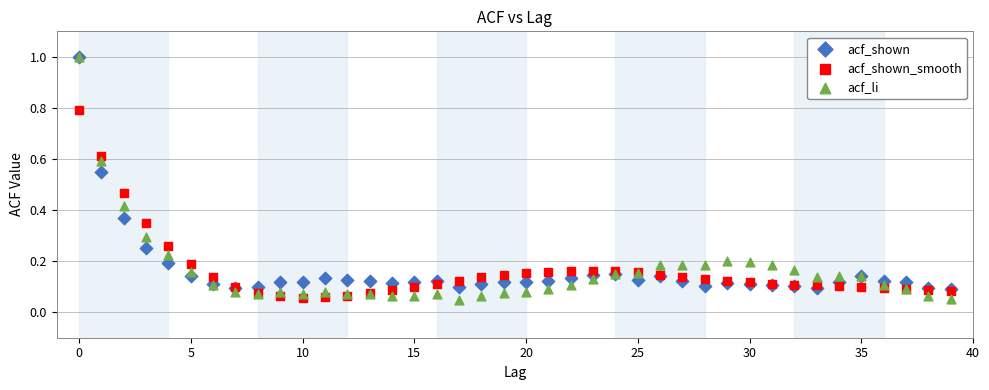

What are all the series names shown in the legend?

acf_shown, acf_shown_smooth, acf_li